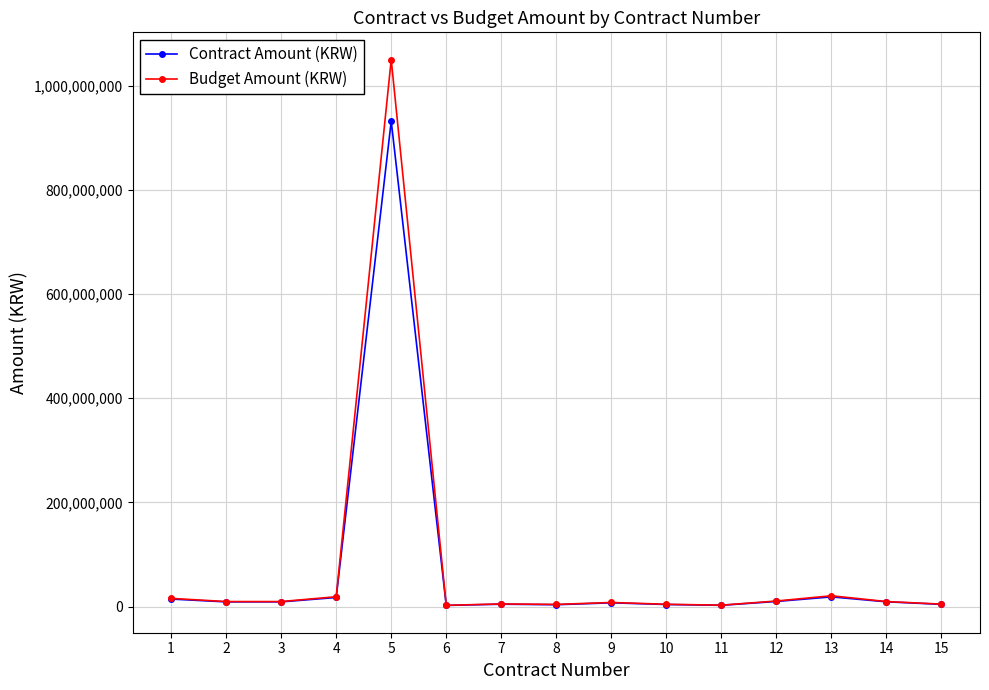

List the series in order of their peak value, lowest first.

Contract Amount (KRW), Budget Amount (KRW)